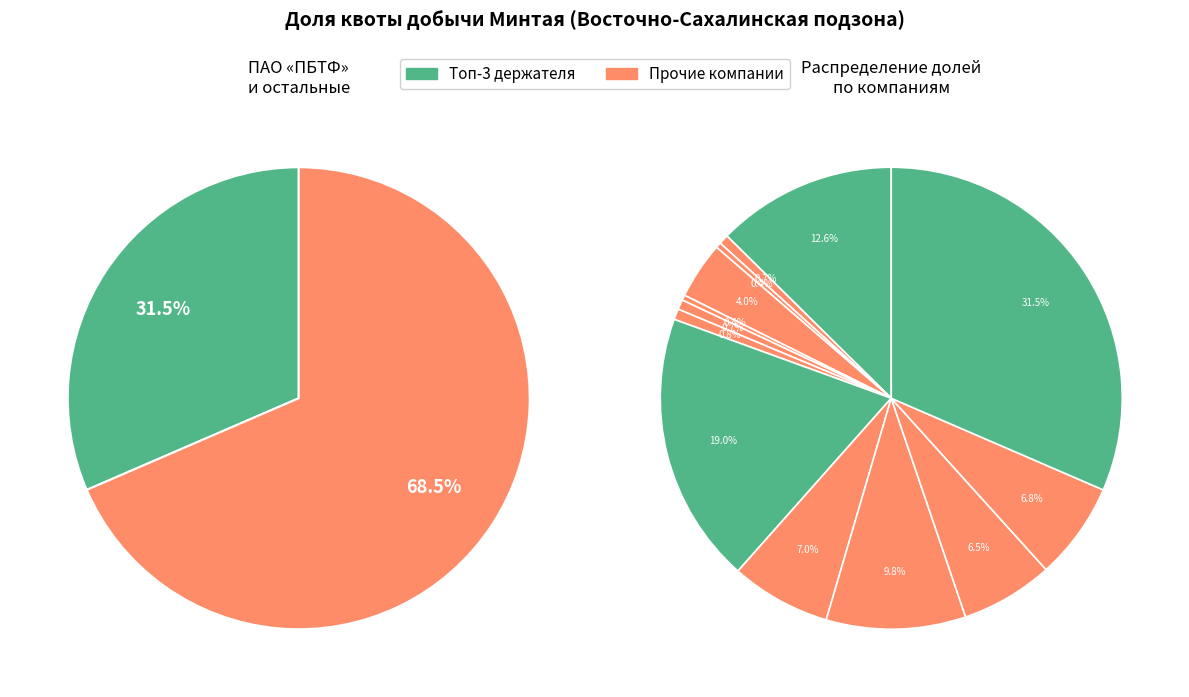

Is it true that ООО «Софко» is 2% of the pie?

False